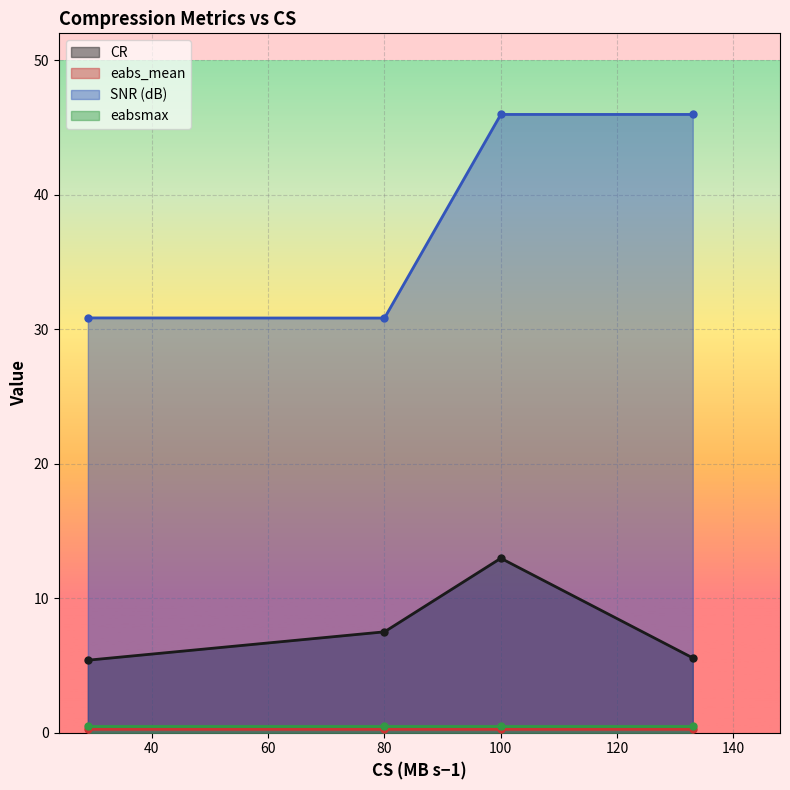

Which series has the largest total across all categories?

SNR (dB)